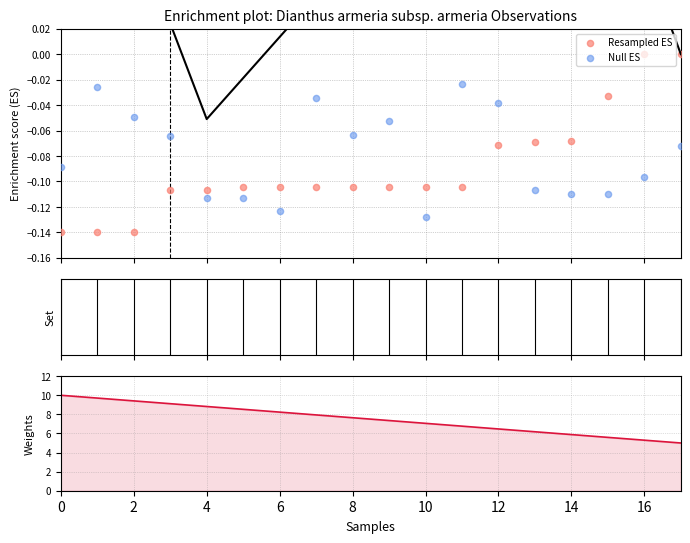

At how many categories does at least one series exceed 4?

18